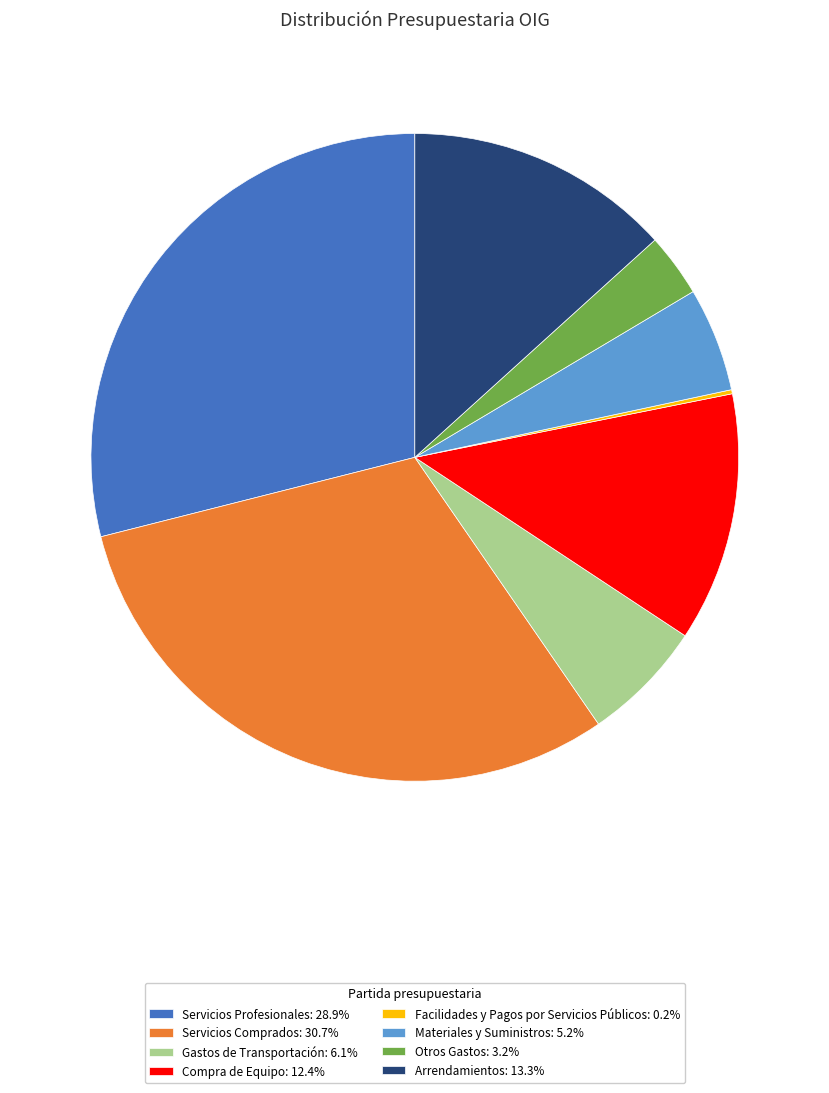

The Materiales y Suministros slice represents 1% of the pie. True or false?

False